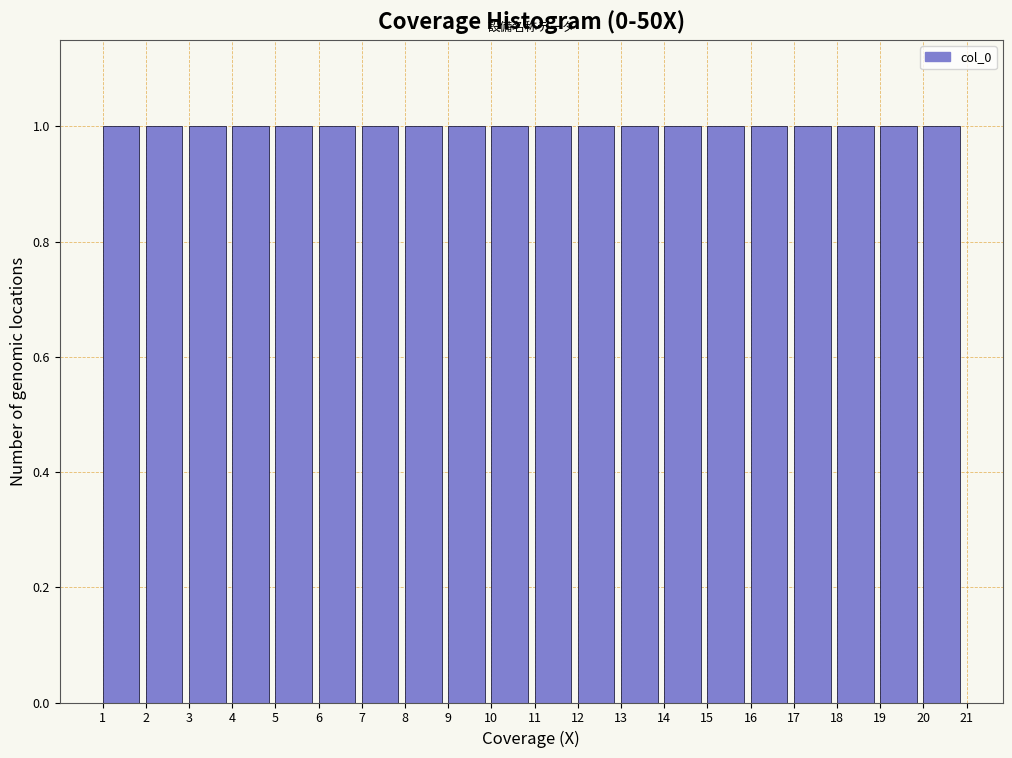

Reading left to right, list every bar in this chart as the range it spans on the x-axis followed by its height. The values are not printed on the chart, so give them approximately, as read against the axis.

1 to 2: 1
2 to 3: 1
3 to 4: 1
4 to 5: 1
5 to 6: 1
6 to 7: 1
7 to 8: 1
8 to 9: 1
9 to 10: 1
10 to 11: 1
11 to 12: 1
12 to 13: 1
13 to 14: 1
14 to 15: 1
15 to 16: 1
16 to 17: 1
17 to 18: 1
18 to 19: 1
19 to 20: 1
20 to 21: 1